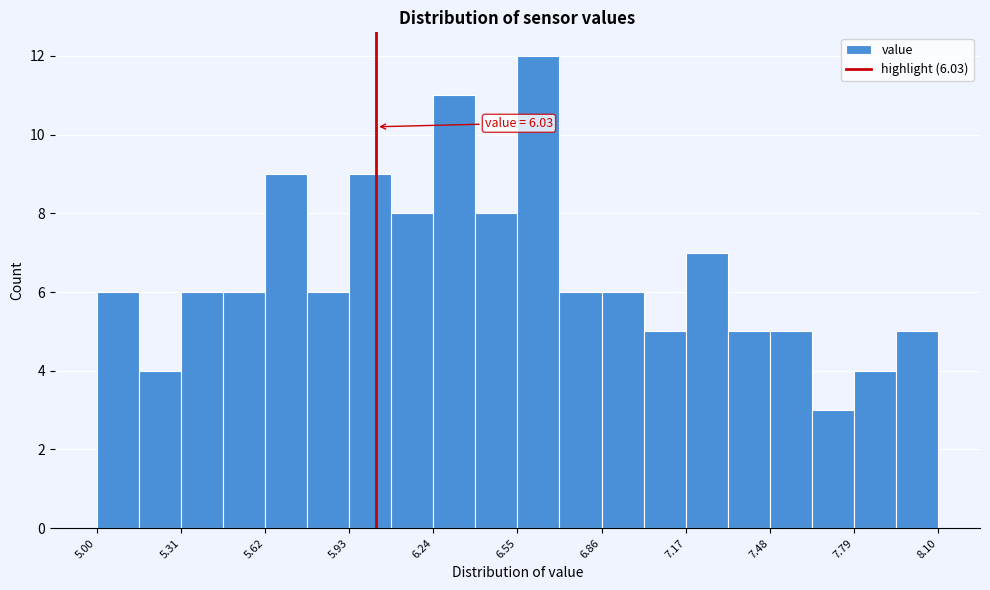

Around what value on the x-axis is the tallest bar? Give the approximate position of its centre, as read against the axis.

6.65